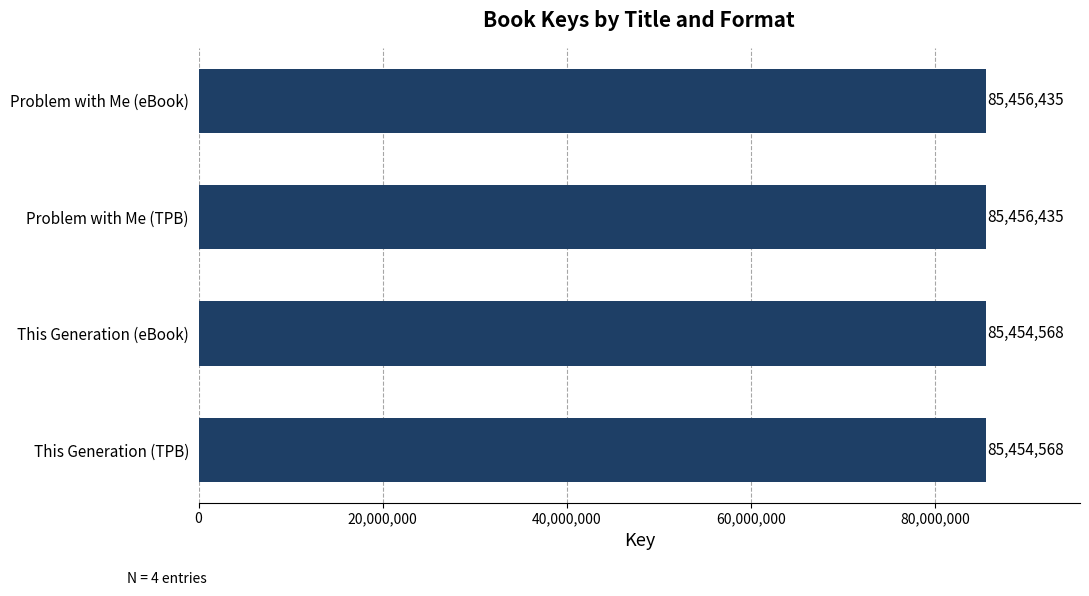

How many data points are less than 85456435?

2